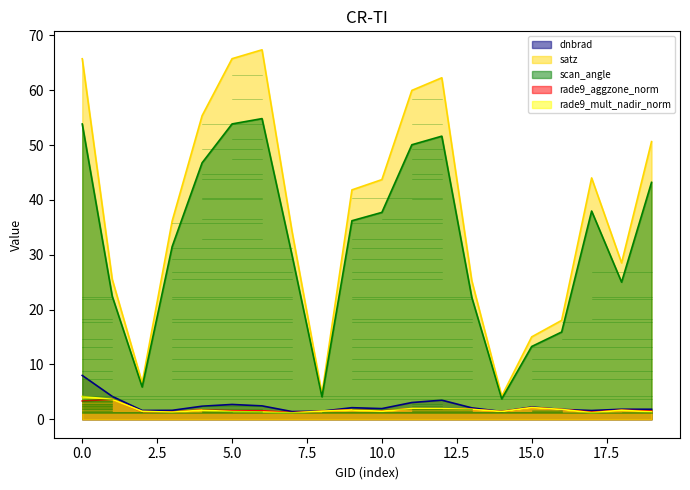

Which series has the largest range (max minus min)?

satz